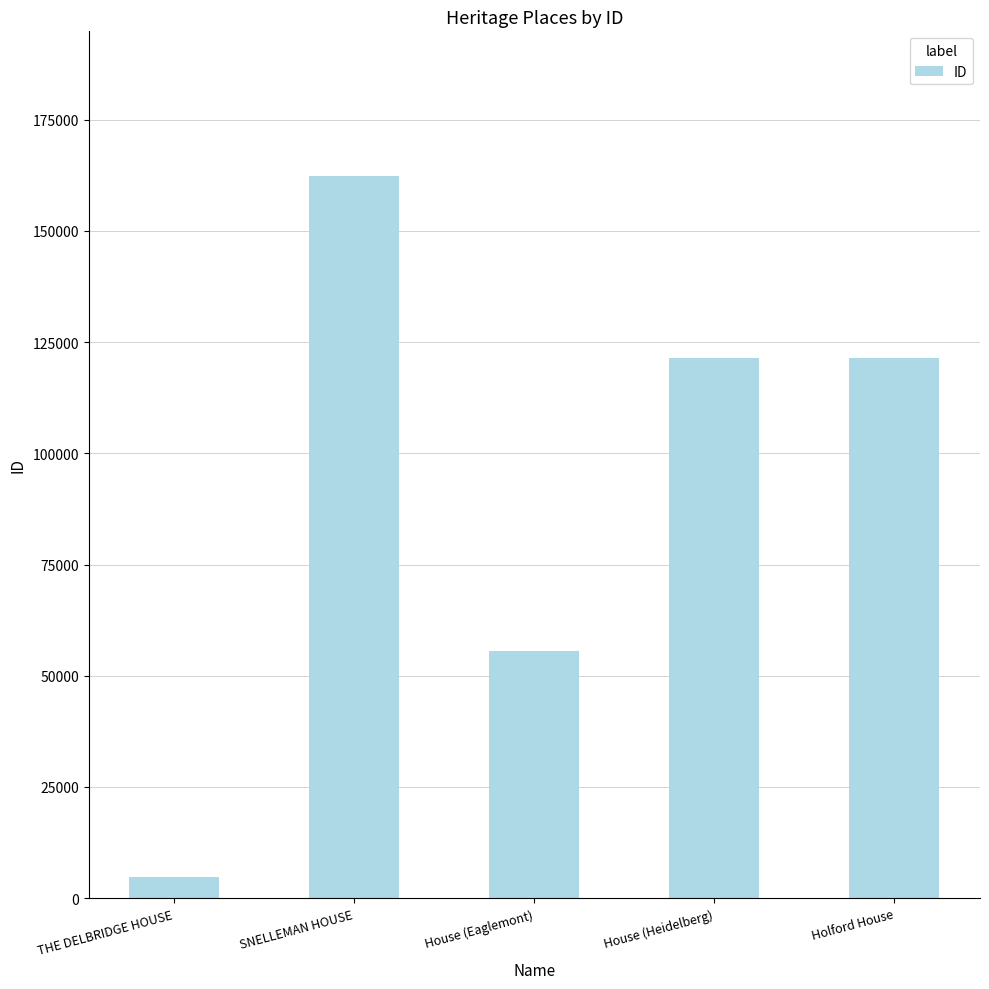

What is the sum of all values?

465713